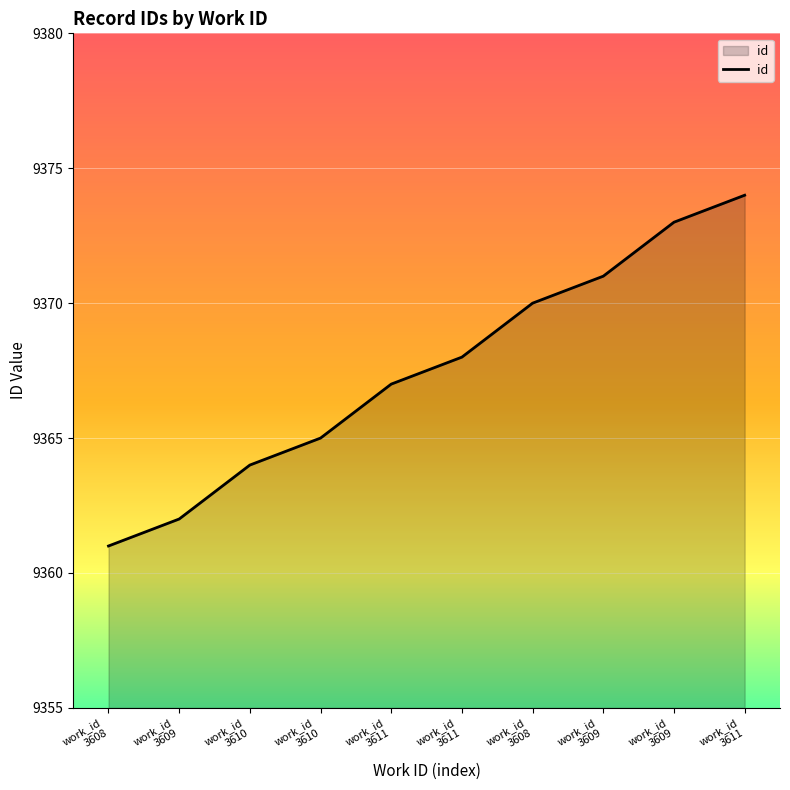

Reading right to left, what are all the values shown in this chart?

9374	9373	9371	9370	9368	9367	9365	9364	9362	9361